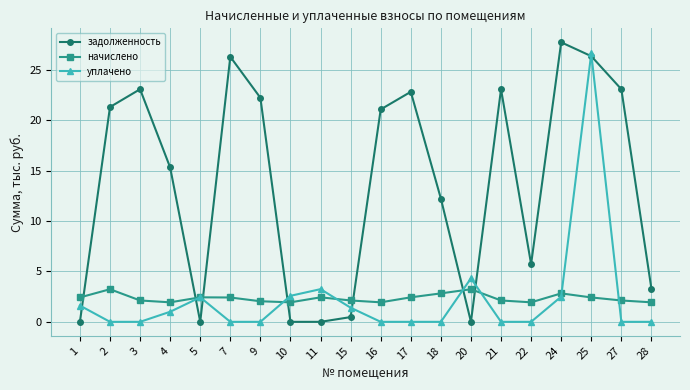

What is the greatest value displayed?

27.7